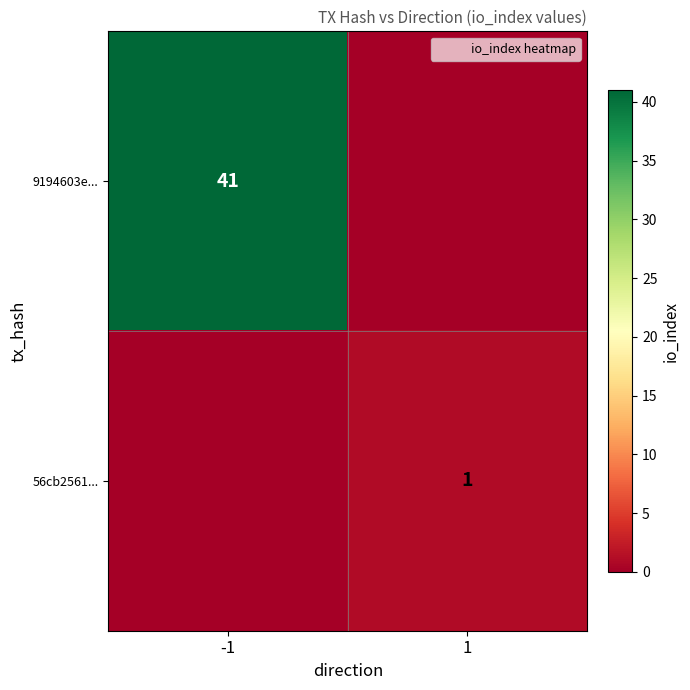

Is it true that 9194603e... equals 41 at -1?

True